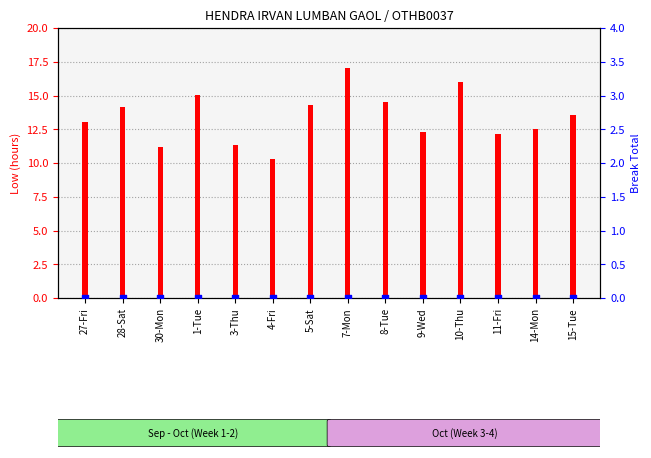

What is the total value across all series at 11-Fri?

12.1